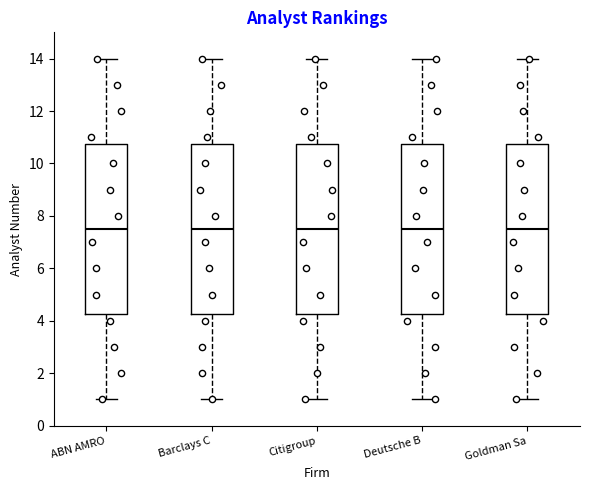

Reading left to right, read every box against the y-axis: the position of its median line, the range the box covers, and the ends of its whiskers. The values are not printed on the chart, so give them approximately, as read against the axis.

ABN AMRO: median 7.6, box 4.2 to 10.8, whiskers 1.0 to 14.0
Barclays C: median 7.6, box 4.2 to 10.8, whiskers 1.0 to 14.0
Citigroup: median 7.6, box 4.2 to 10.8, whiskers 1.0 to 14.0
Deutsche B: median 7.6, box 4.2 to 10.8, whiskers 1.0 to 14.0
Goldman Sa: median 7.6, box 4.2 to 10.8, whiskers 1.0 to 14.0